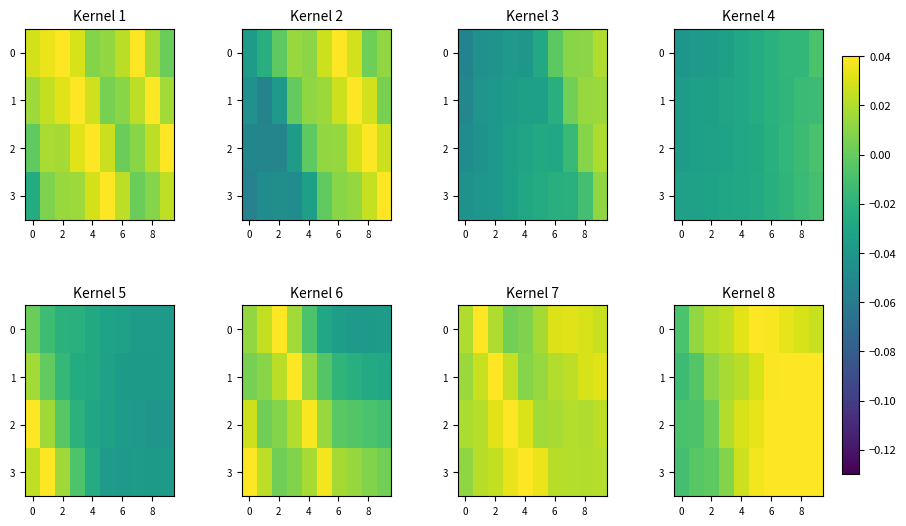

What is the difference between the second highest and minimum values in the 3 series?

0.1